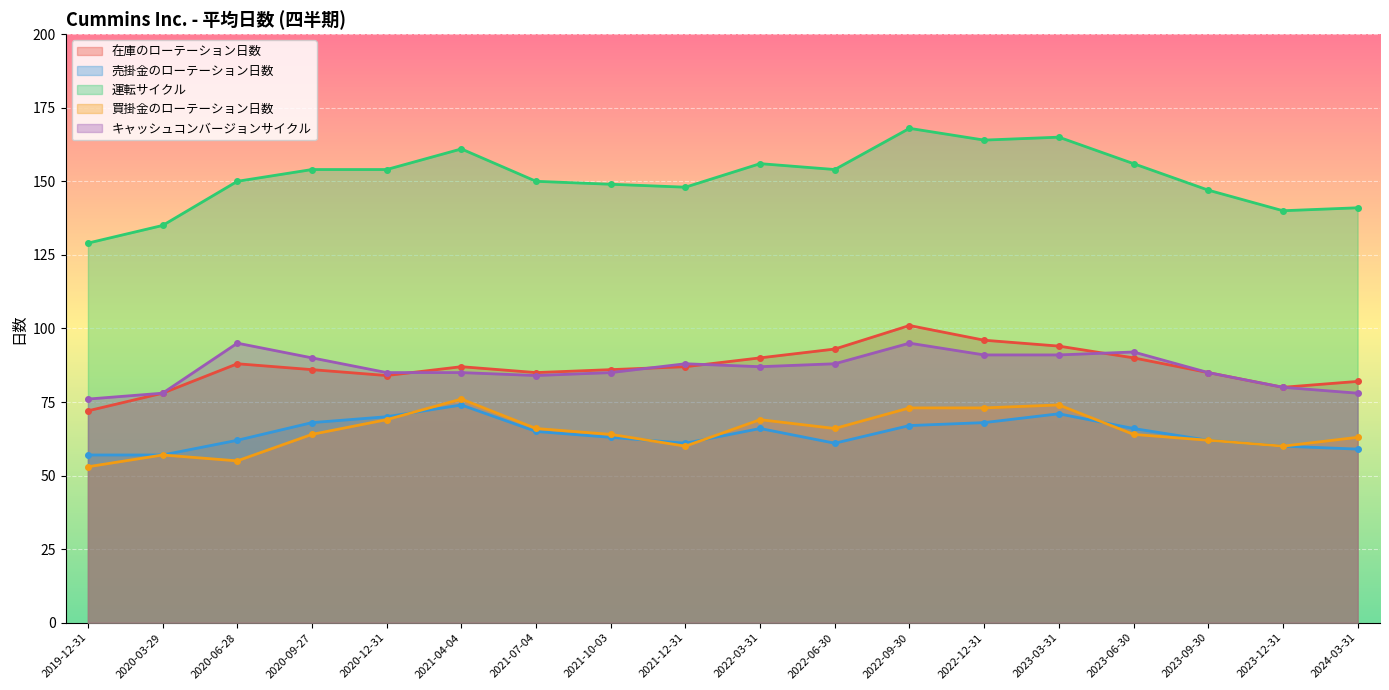

What are all the series names shown in the legend?

在庫のローテーション日数, 売掛金のローテーション日数, 運転サイクル, 買掛金のローテーション日数, キャッシュコンバージョンサイクル